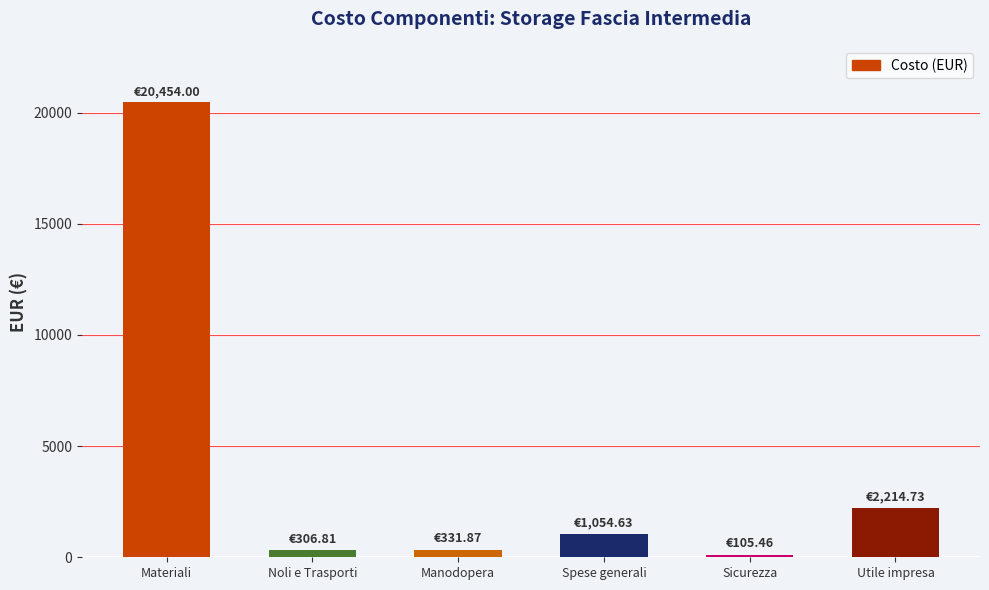

What is the label of the 1st bar from the right?

Utile impresa